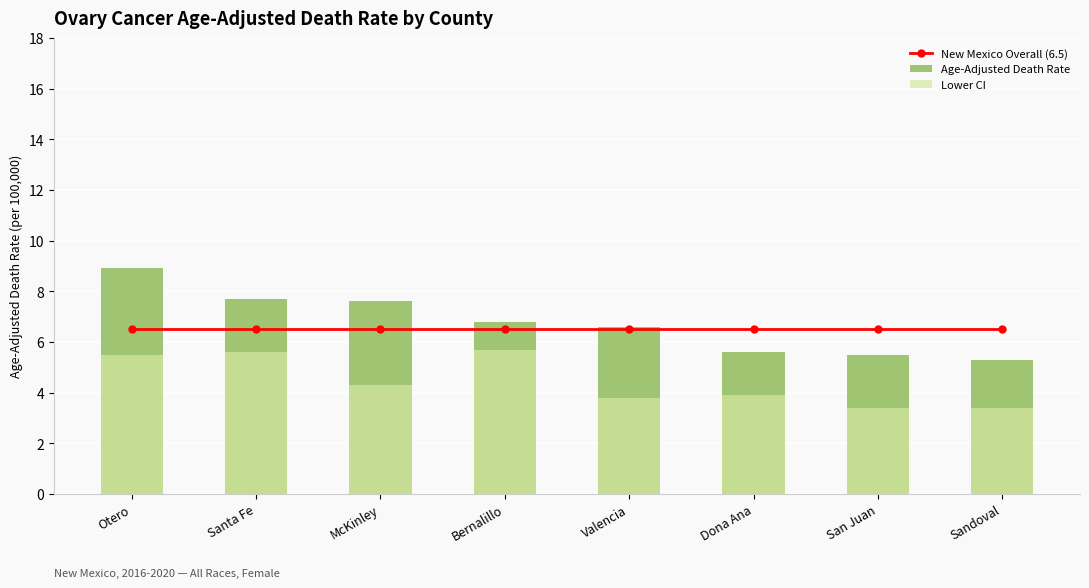

Which series changed the most between Bernalillo and Dona Ana?

Lower CI